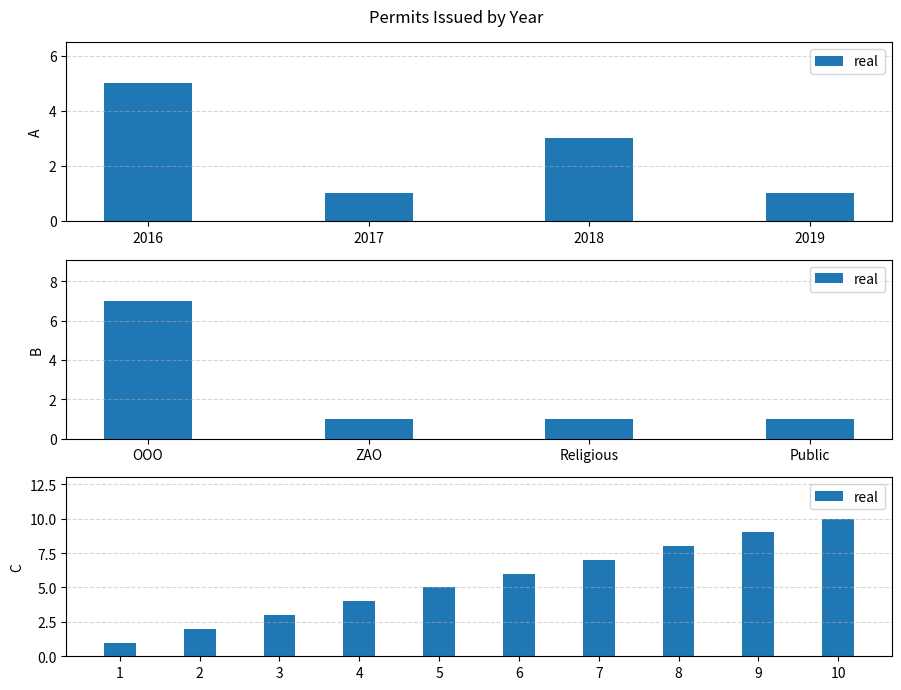

What is the difference between the maximum and minimum values?

9